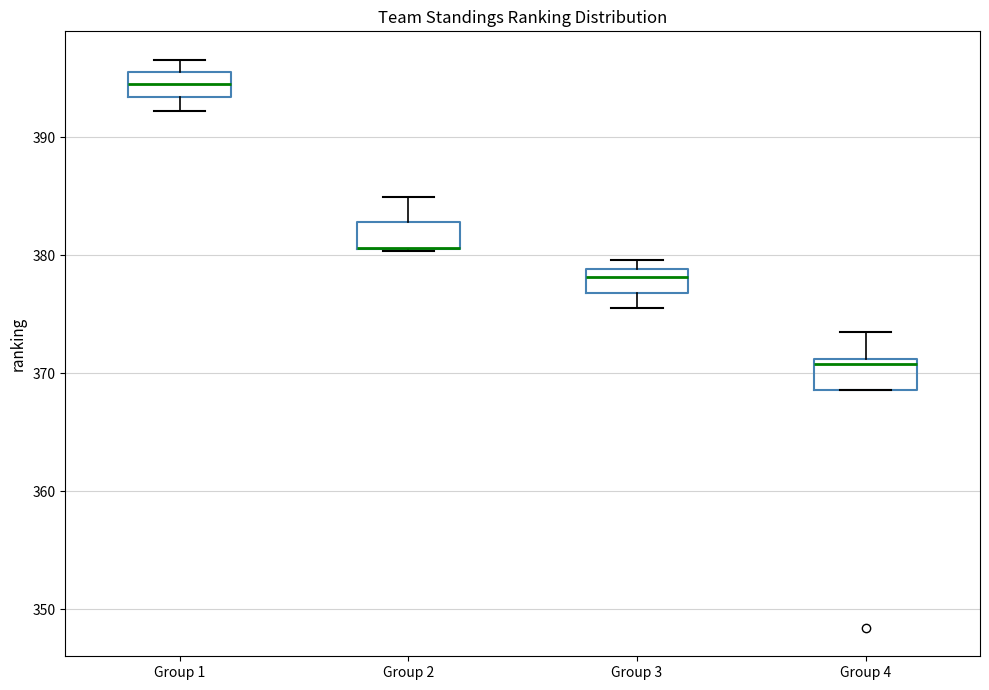

Reading left to right, read every box against the y-axis: the position of its median line, the range the box covers, and the ends of its whiskers. The values are not printed on the chart, so give them approximately, as read against the axis.

Group 1: median 395, box 393 to 396, whiskers 392 to 397
Group 2: median 381 (drawn on the box's lower edge), box 381 to 383, whiskers 380 to 385
Group 3: median 378, box 377 to 379, whiskers 375 to 380
Group 4: median 371 (just below the box's upper edge), box 369 to 371, whiskers 369 to 374